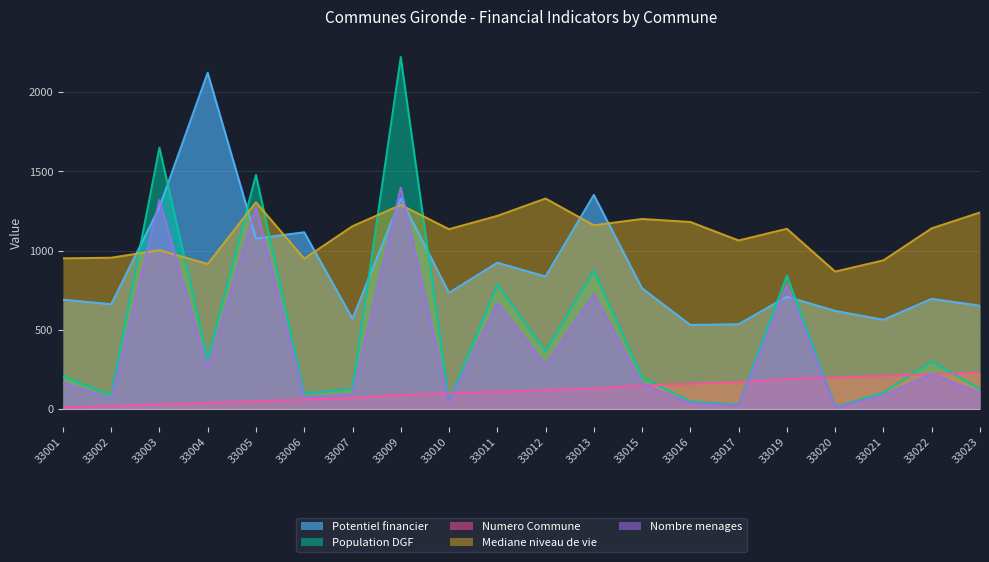

What is the difference between the highest and lowest values at 33020?

856.4